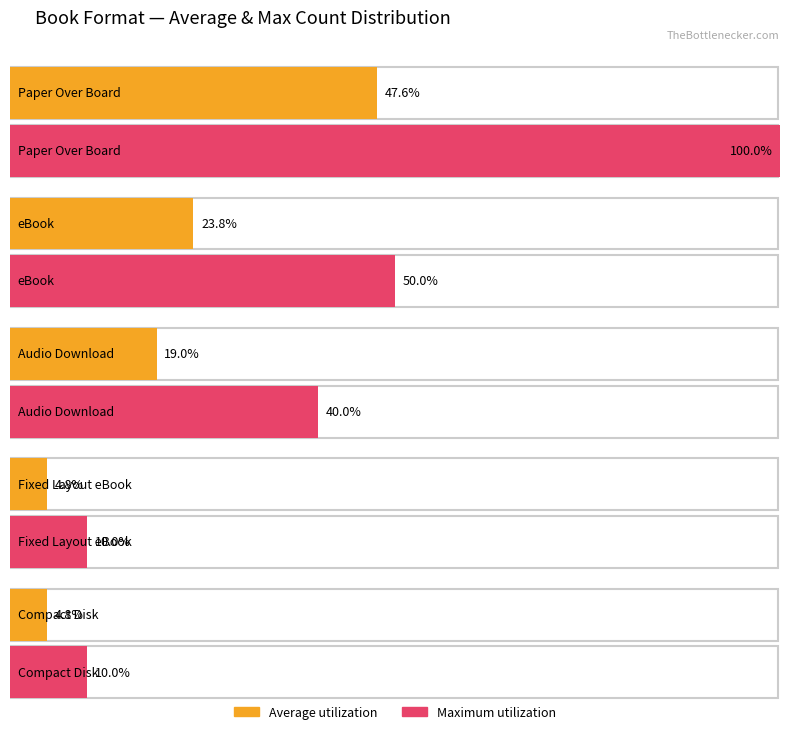

True or false: Unique_Keys has a value of 5 at eBook.

False